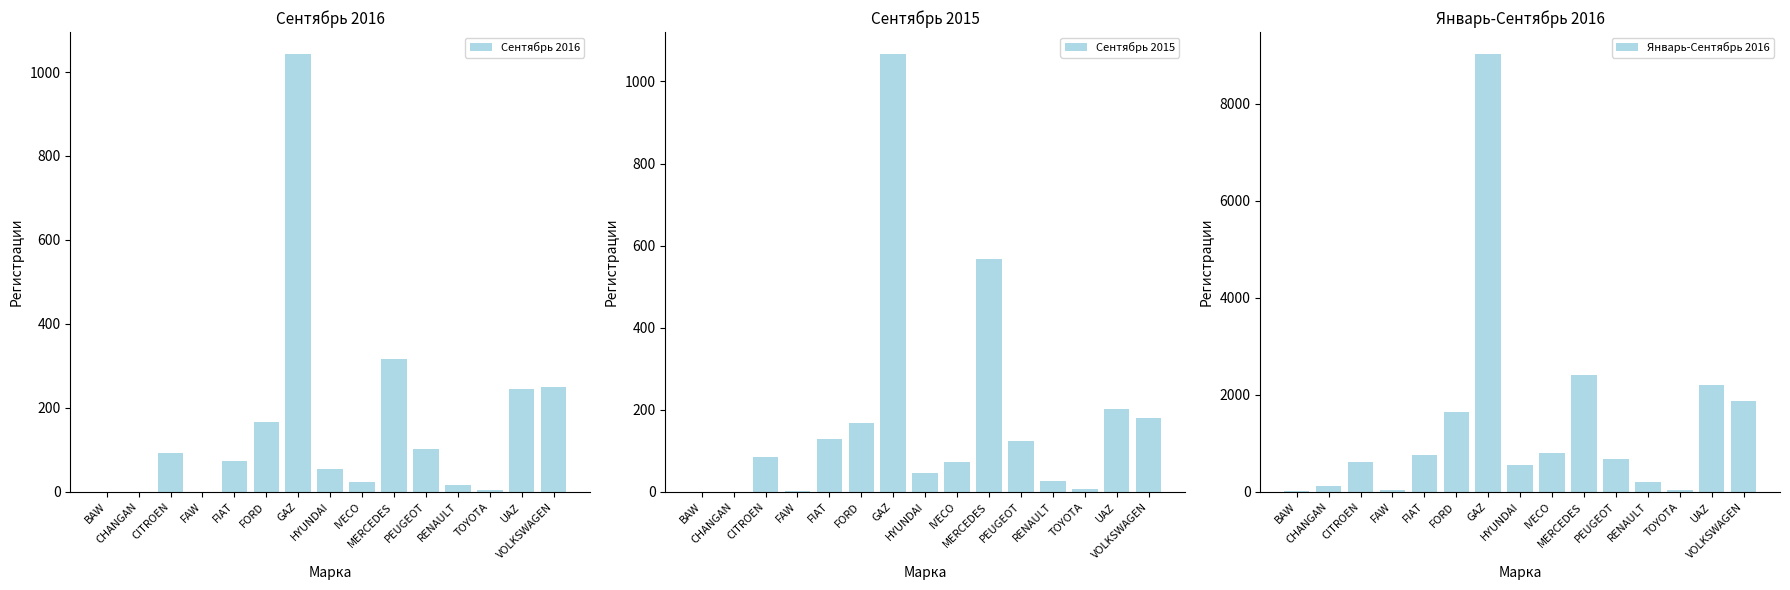

Reading left to right, transcribe all the data shown in this chart.

Сентябрь 2016: 1	1	92	1	74	167	1043	55	23	317	102	17	4	246	250
Сентябрь 2015: 0	0	84	2	130	167	1067	47	73	568	124	27	6	202	181
Январь-Сентябрь 2016: 20	120	609	42	760	1653	9023	554	804	2403	681	212	33	2202	1882